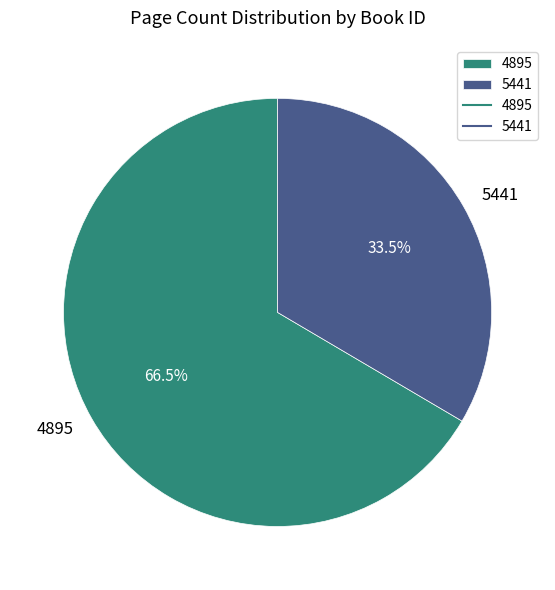

Combined, do 4895 and 5441 account for over 50%?

Yes